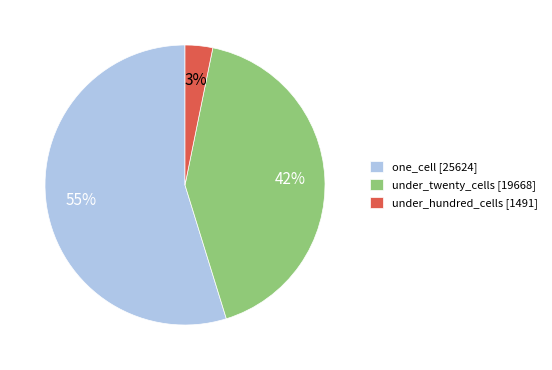

Is there a majority slice in this chart?

Yes